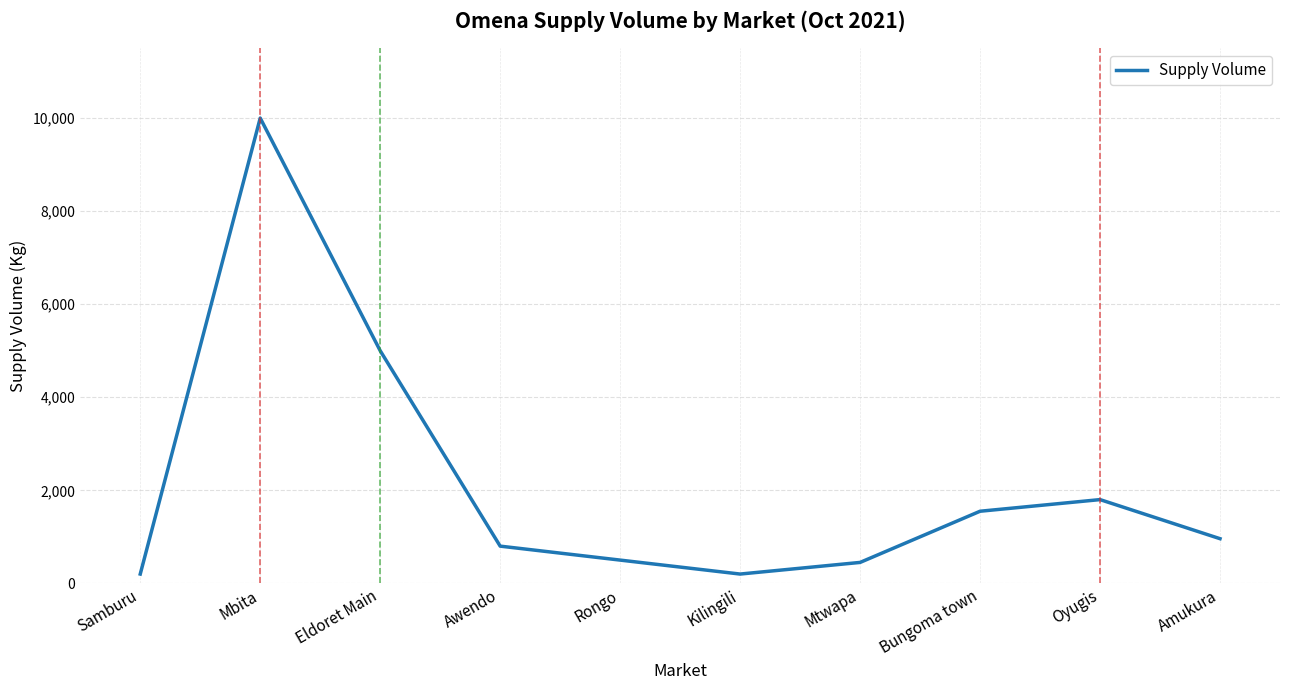

What is the difference between the values at Oyugis and Eldoret Main?

3200